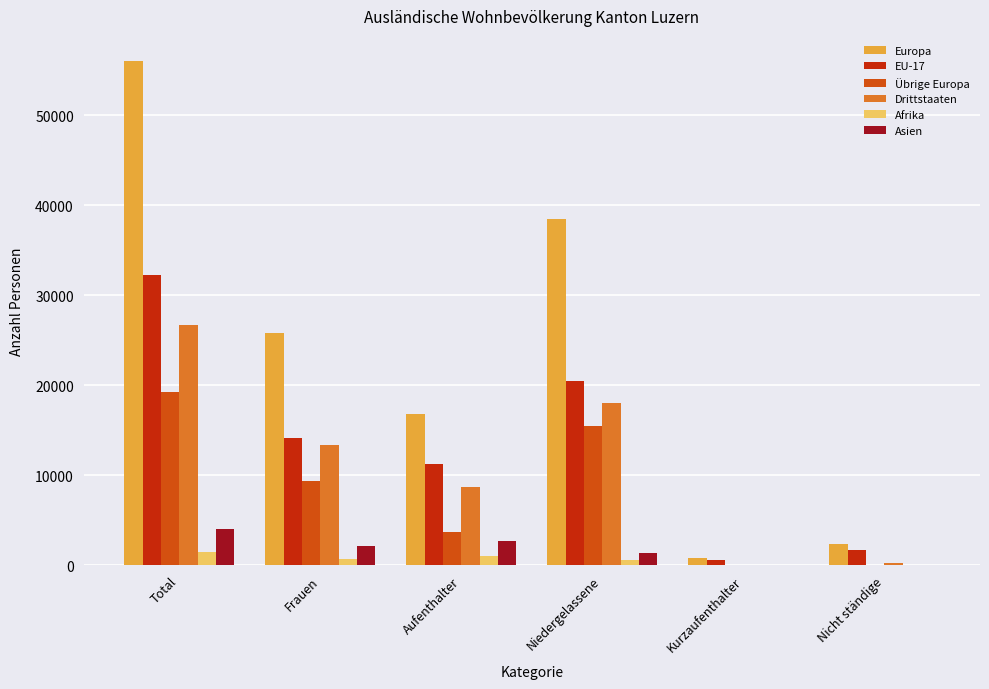

Which series changed the most between Aufenthalter and Nicht ständige?

Europa